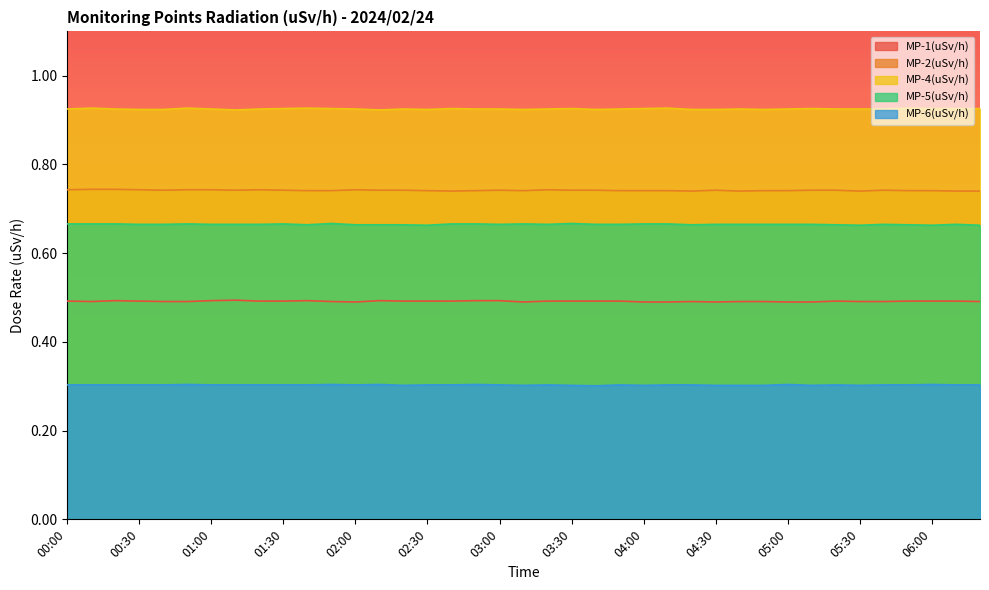

What are all the series names shown in the legend?

MP-1(uSv/h), MP-2(uSv/h), MP-4(uSv/h), MP-5(uSv/h), MP-6(uSv/h)